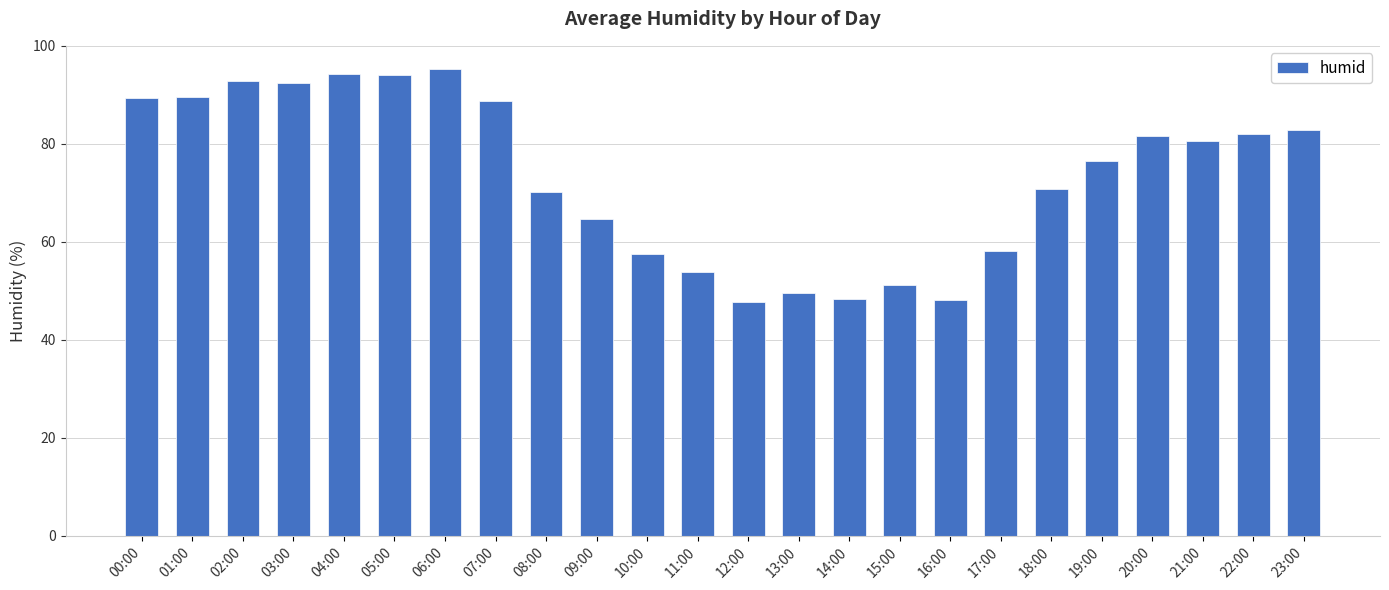

True or false: the data shows 35.9 at 10:00.

False